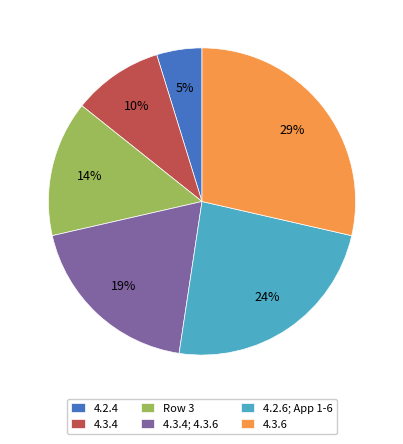

To the nearest percent, what percentage of the pie is 4.2.4?

5%